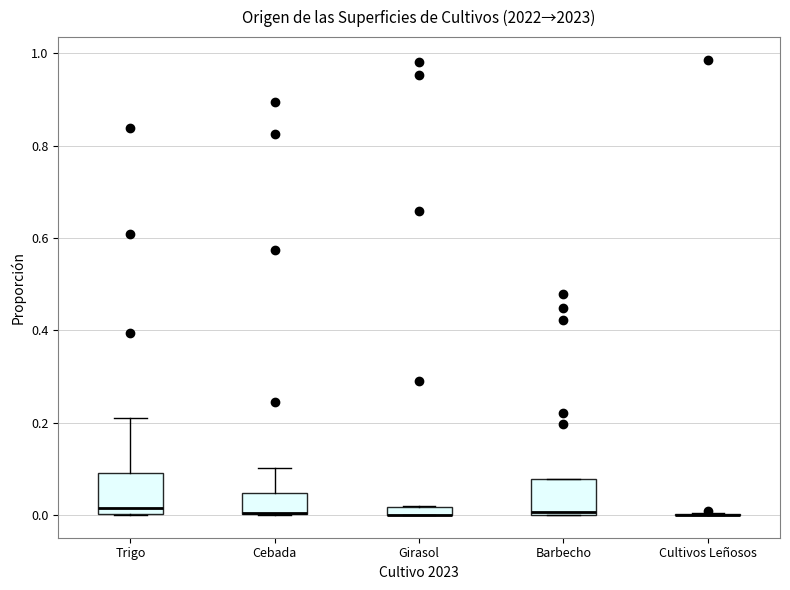

Where is the upper edge of the box for Girasol on the y-axis? The values are not printed on the chart, so give them approximately, as read against the axis.

0.02